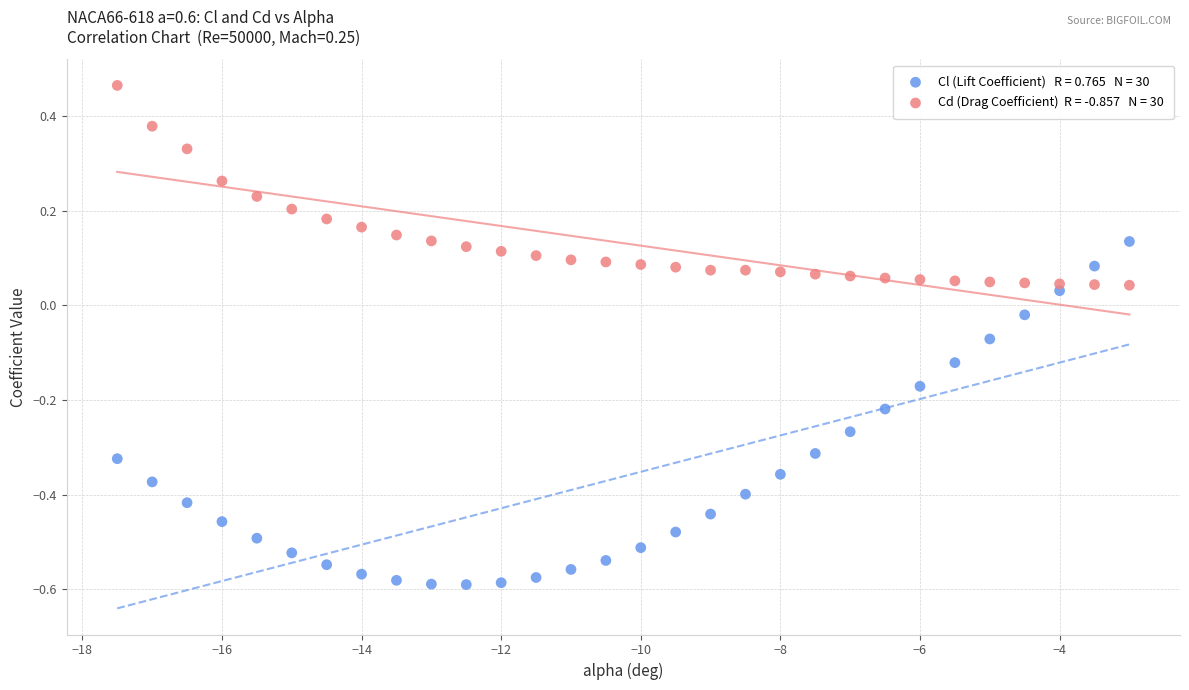

Across all data points, what is the range of Y values (max minus min)?

1.1